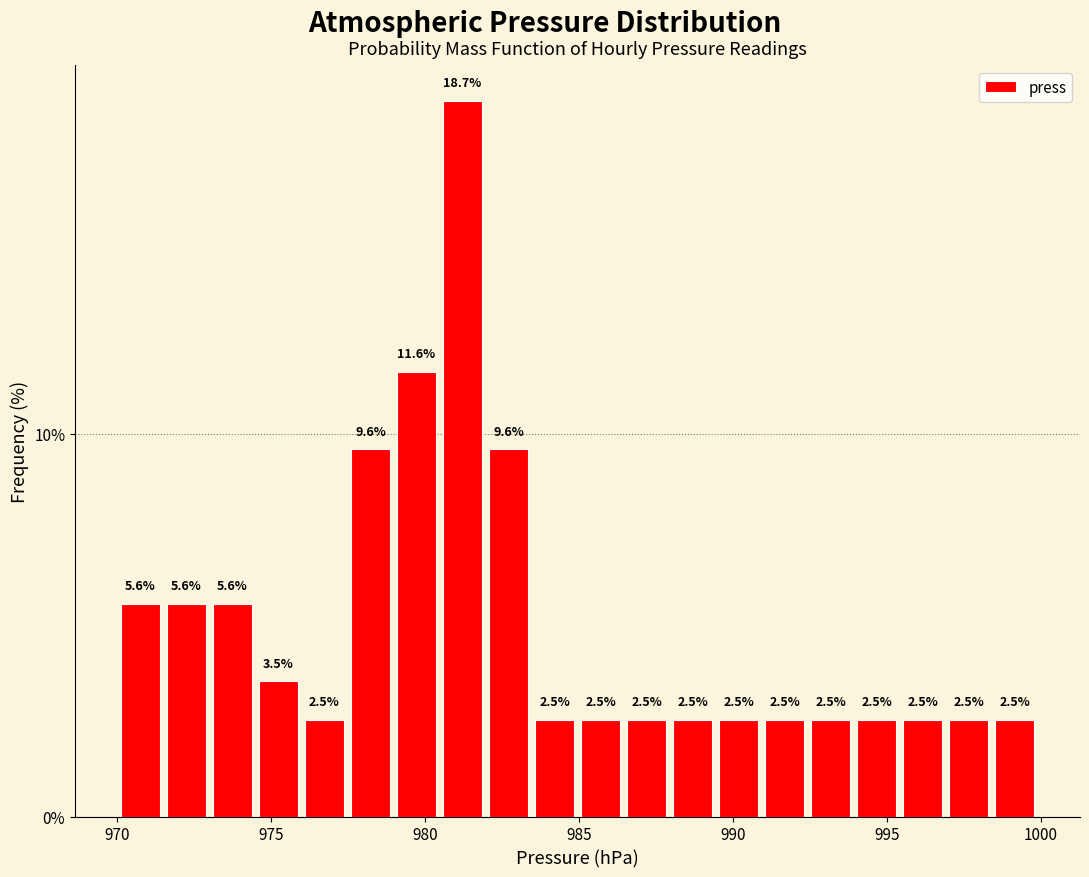

Read against the x-axis, roughly where is the centre of the tallest bar?

981.0